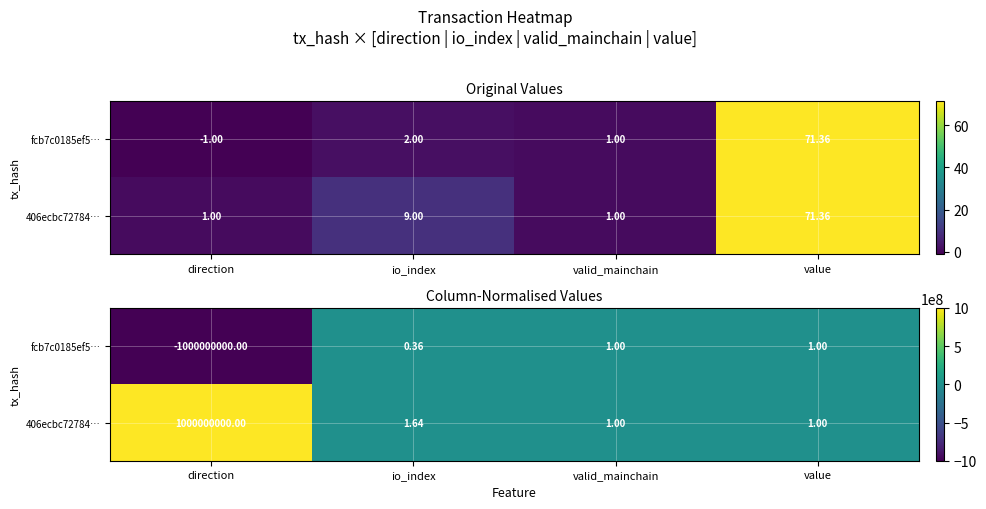

True or false: fcb7c0185ef5… has a value of 0.6 at valid_mainchain.

False